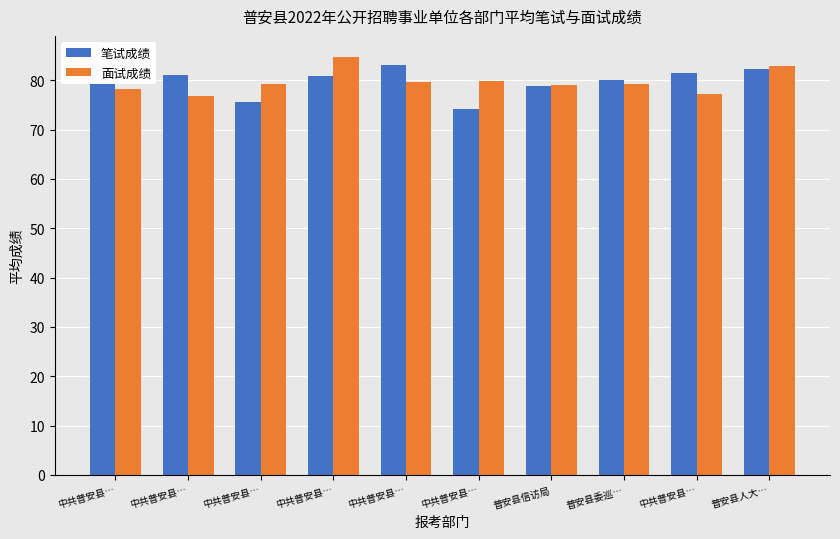

How many series are shown in this chart?

2